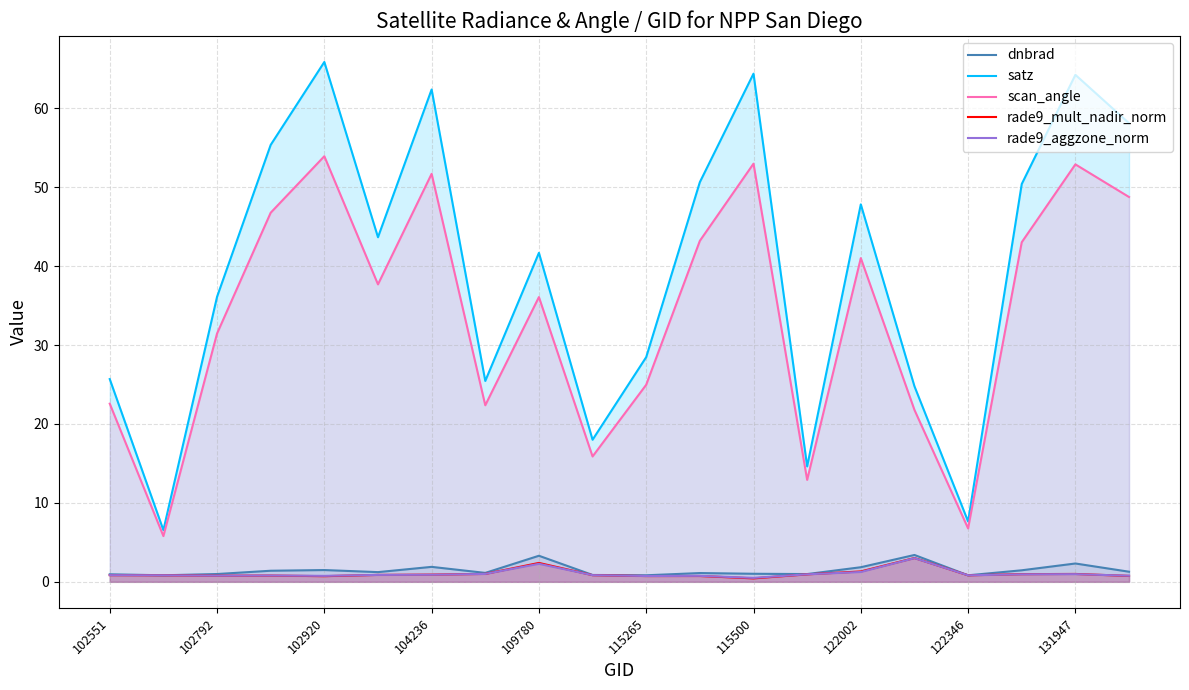

Which series has the largest total across all categories?

satz